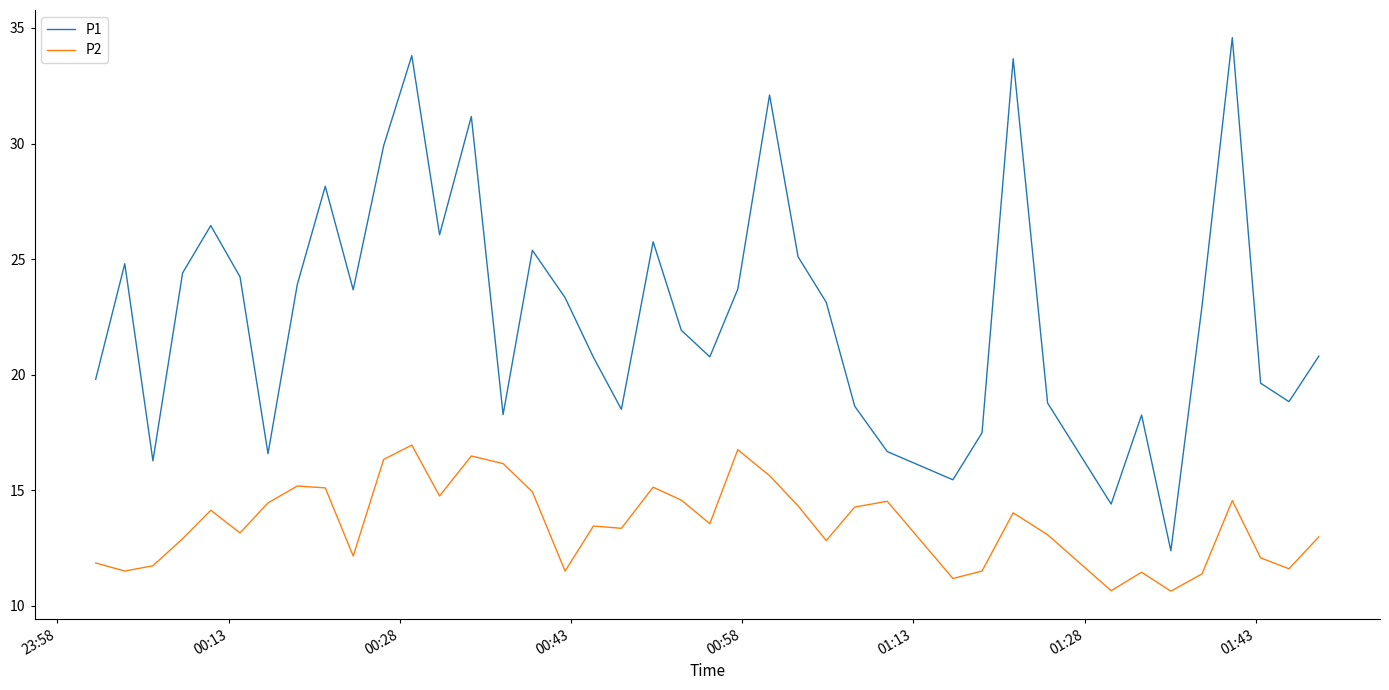

What is the maximum value shown in the chart?

34.6